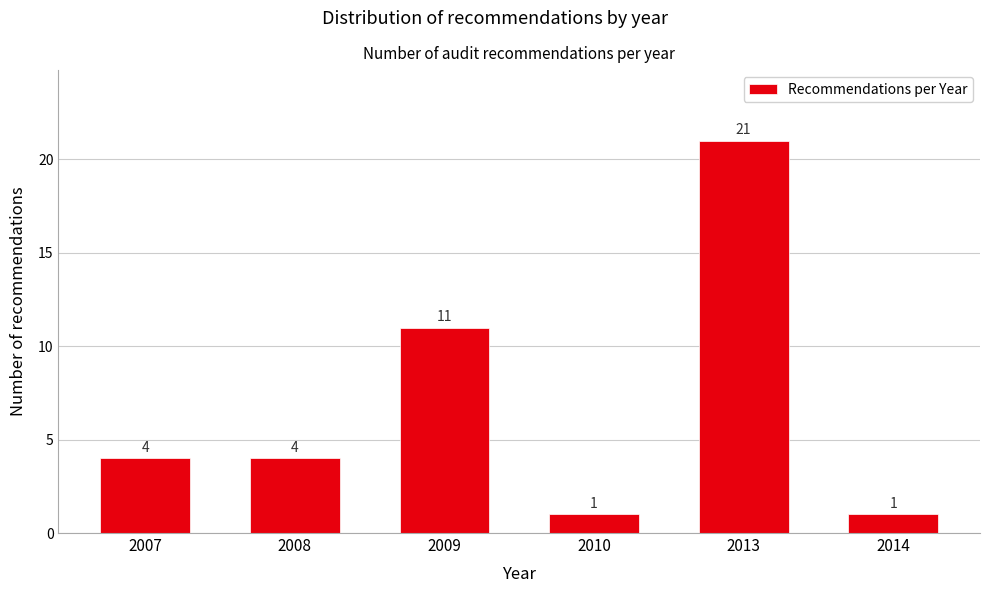

Reading right to left, what are all the values shown in this chart?

2014=1	2013=21	2010=1	2009=11	2008=4	2007=4